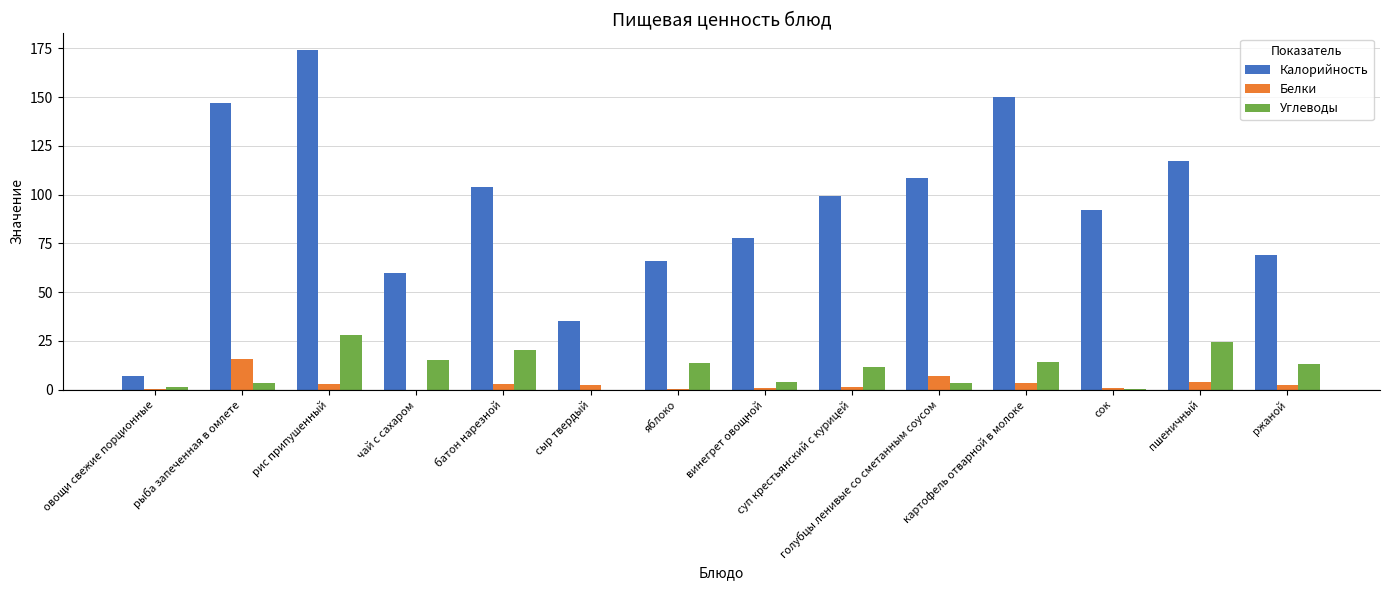

What is the sum of all Белки values?

45.5